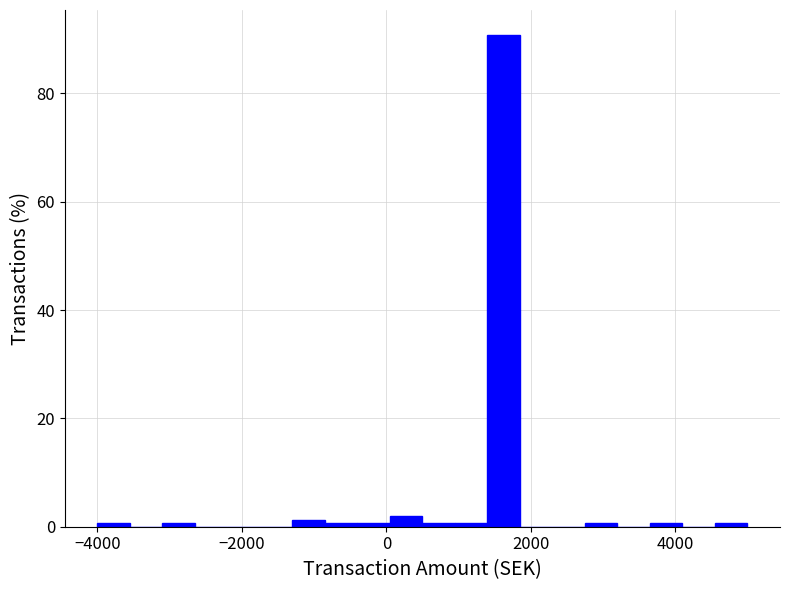

Read against the x-axis, roughly where is the centre of the tallest bar?

1600